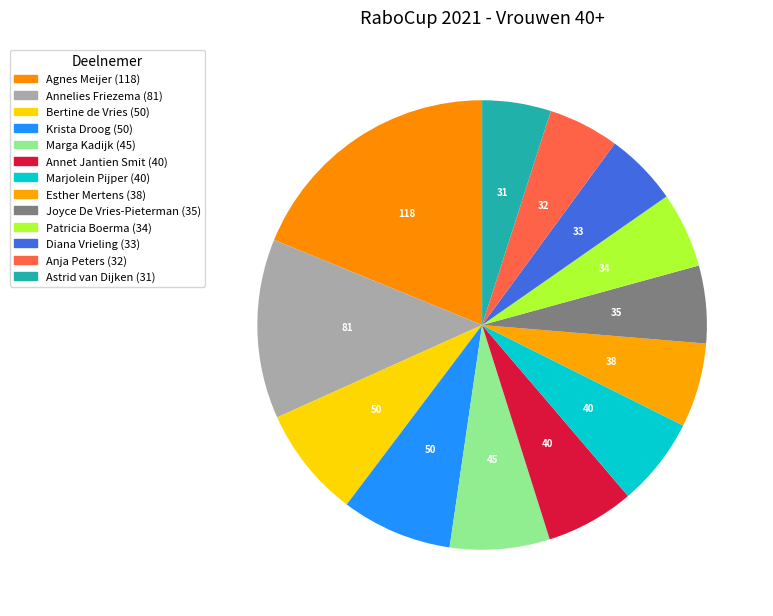

Count the number of slices in the pie.

13